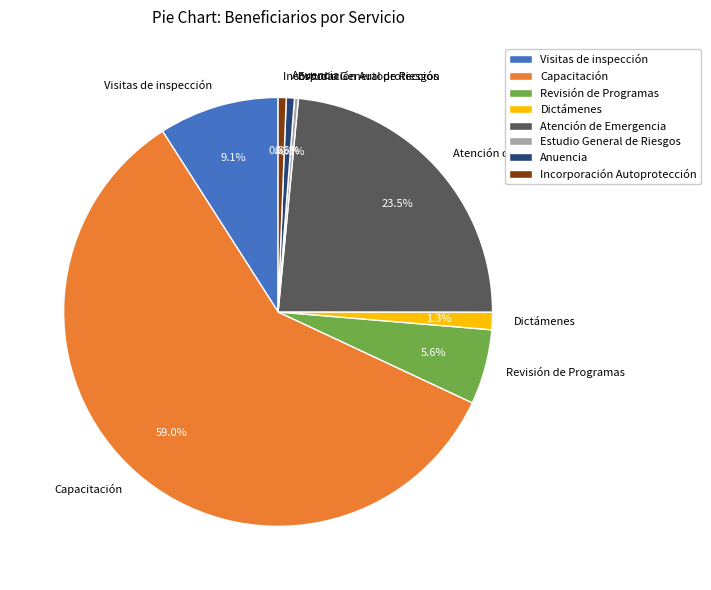

What is the majority slice?

Capacitación